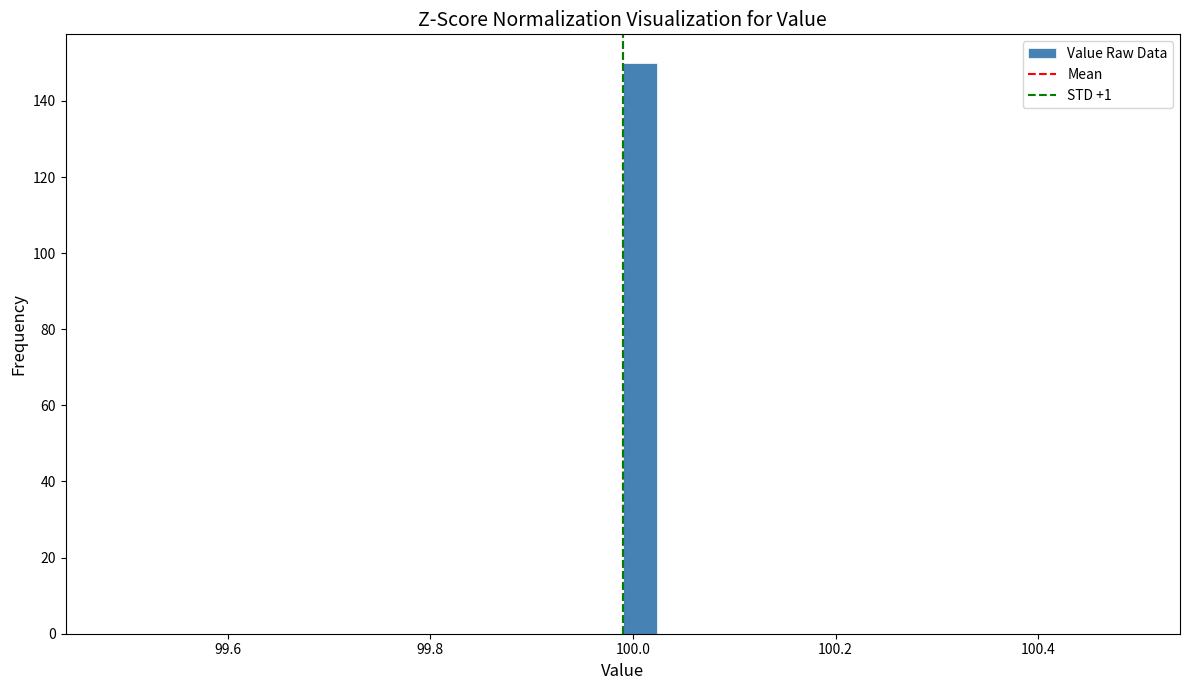

Around what value on the x-axis is the tallest bar? Give the approximate position of its centre, as read against the axis.

100.00